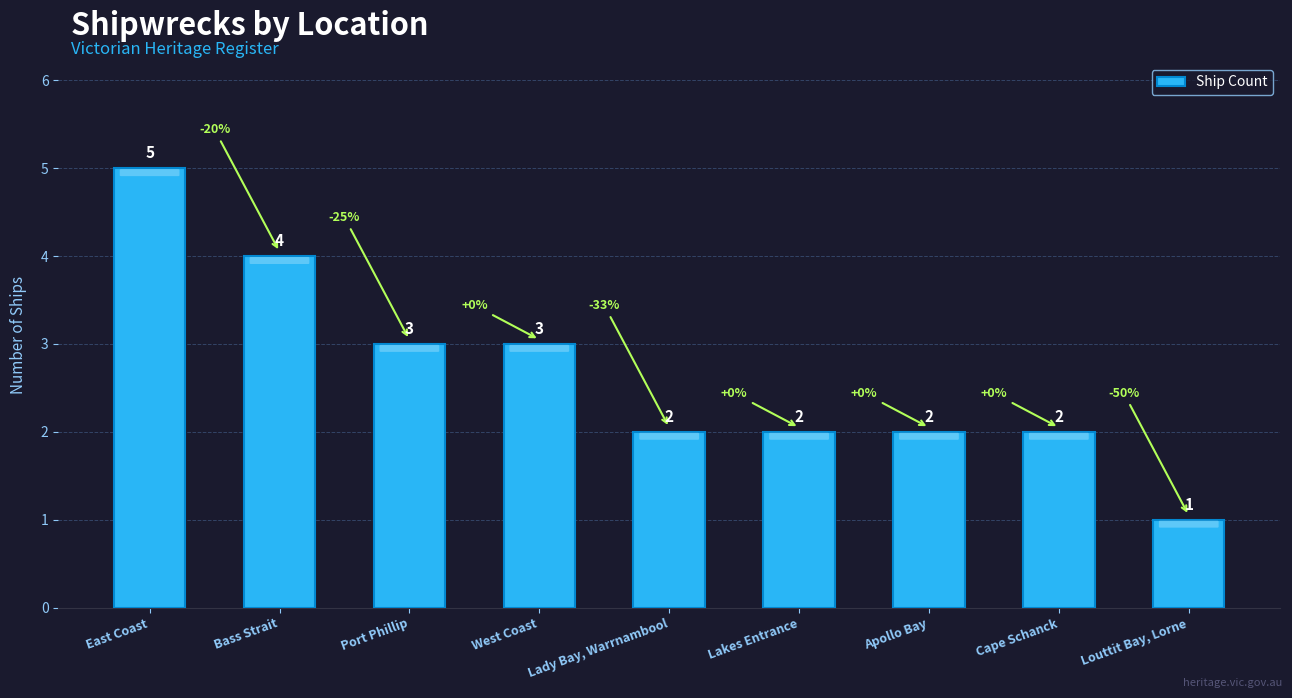

Approximately how many times larger is the value at Louttit Bay, Lorne compared to Port Phillip?

0.3